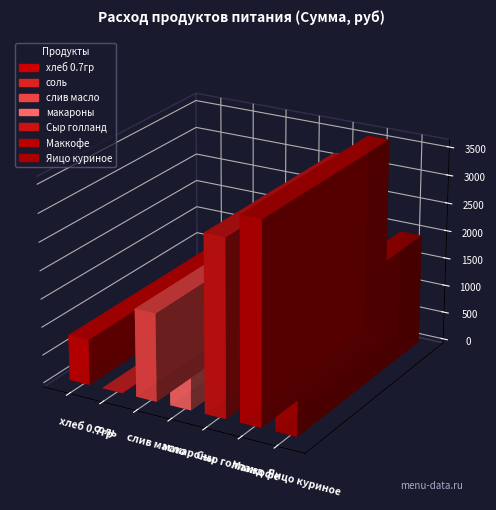

What is the ratio of the value at Сыр голланд to the value at Маккофе?

0.9